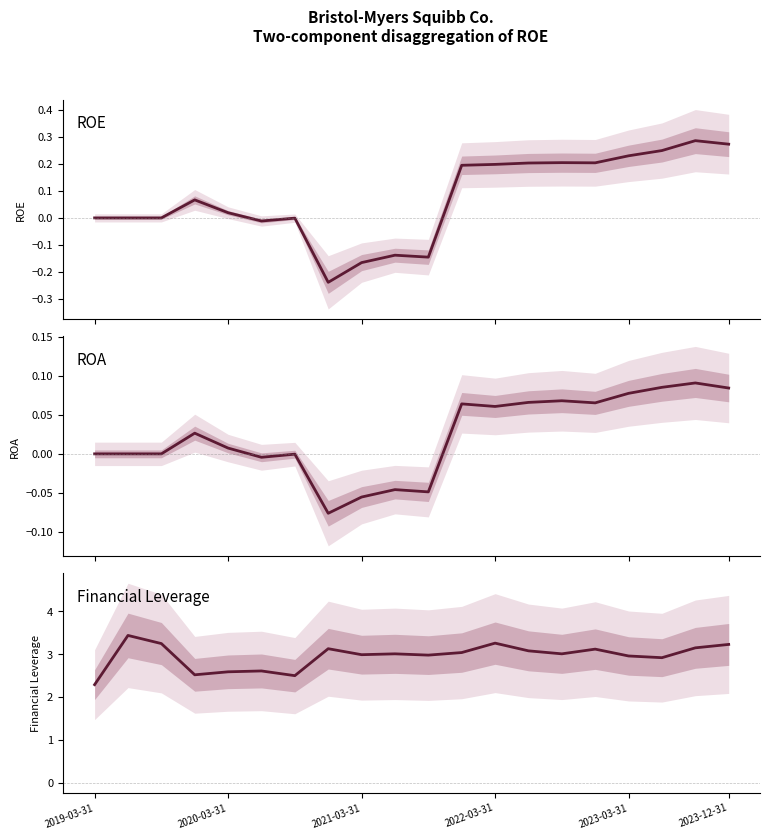

What are all the series names shown in the legend?

ROE, ROA, Financial Leverage